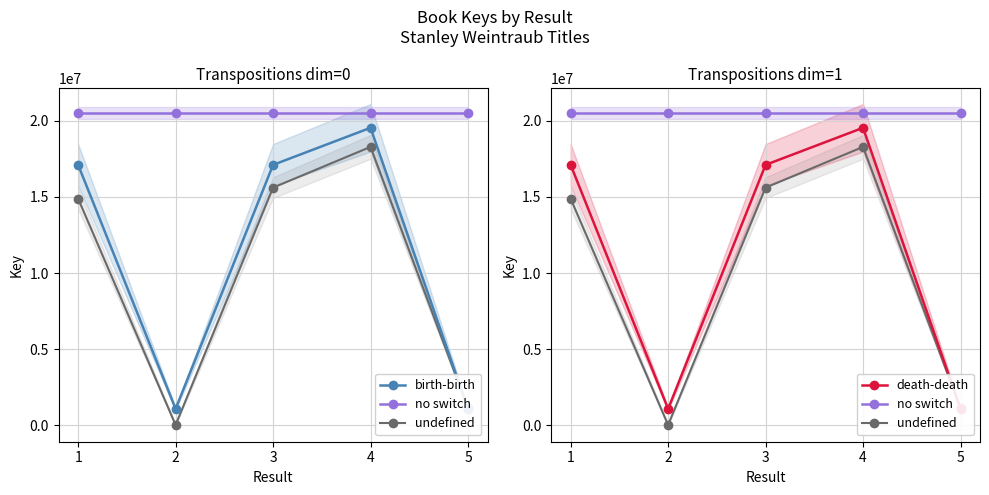

Which category has the highest value across all series?

1